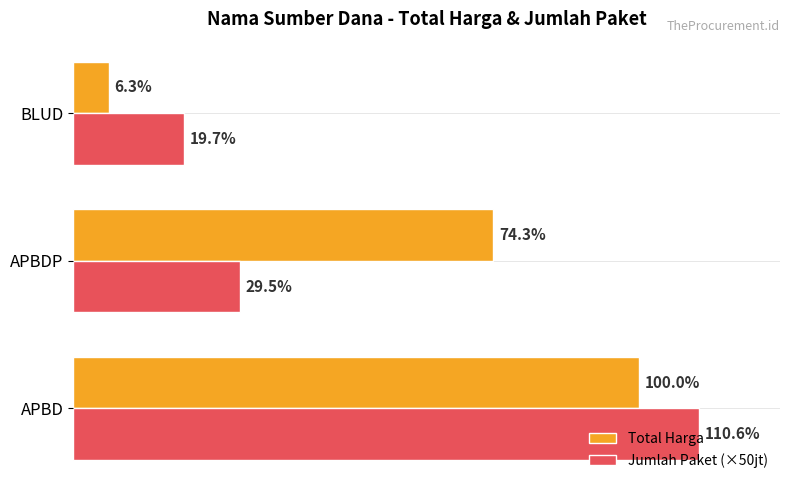

What are all the series names shown in the legend?

Total Harga, Jumlah Paket (×50jt)